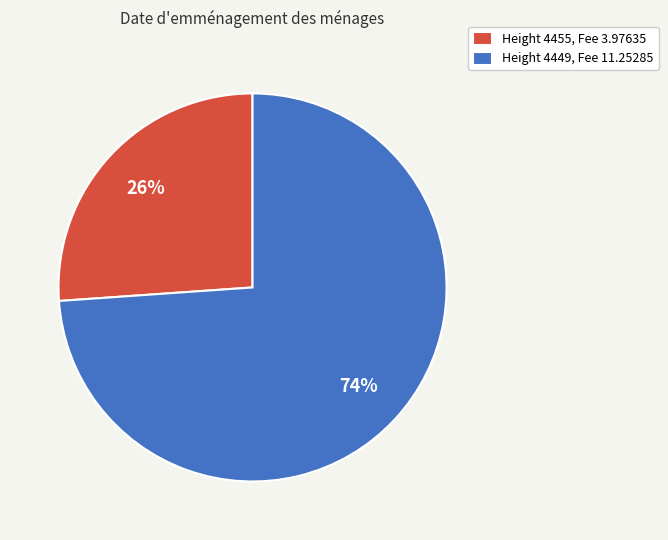

Count the number of slices in the pie.

2